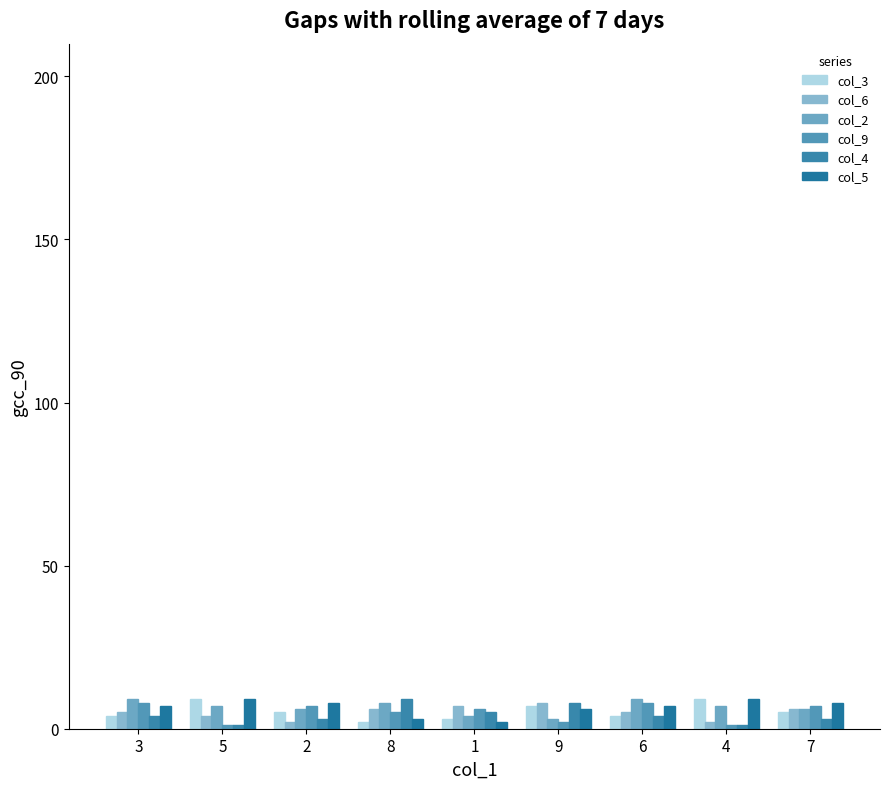

What is the greatest value displayed?

9